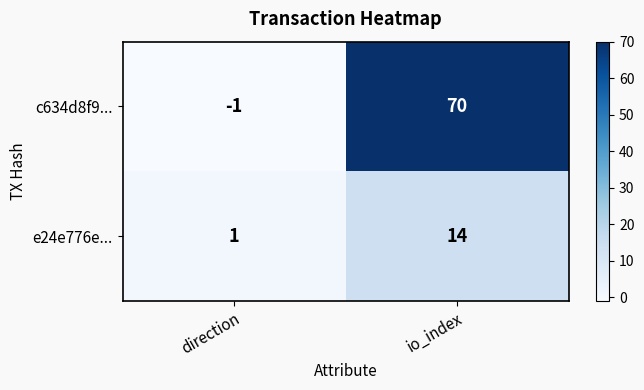

How many values in c634d8f9... are below zero?

1